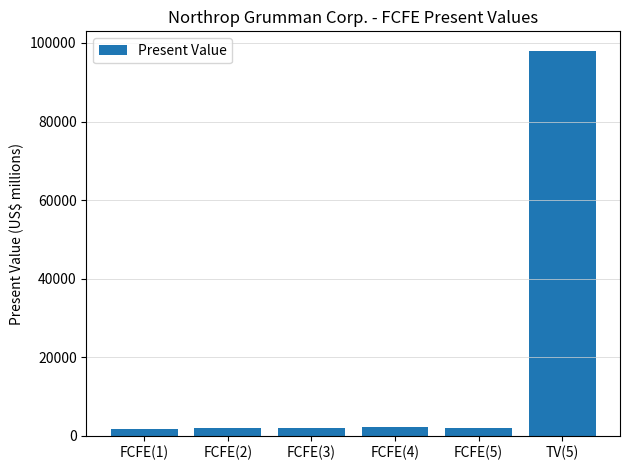

What is the maximum value shown in the chart?

98061